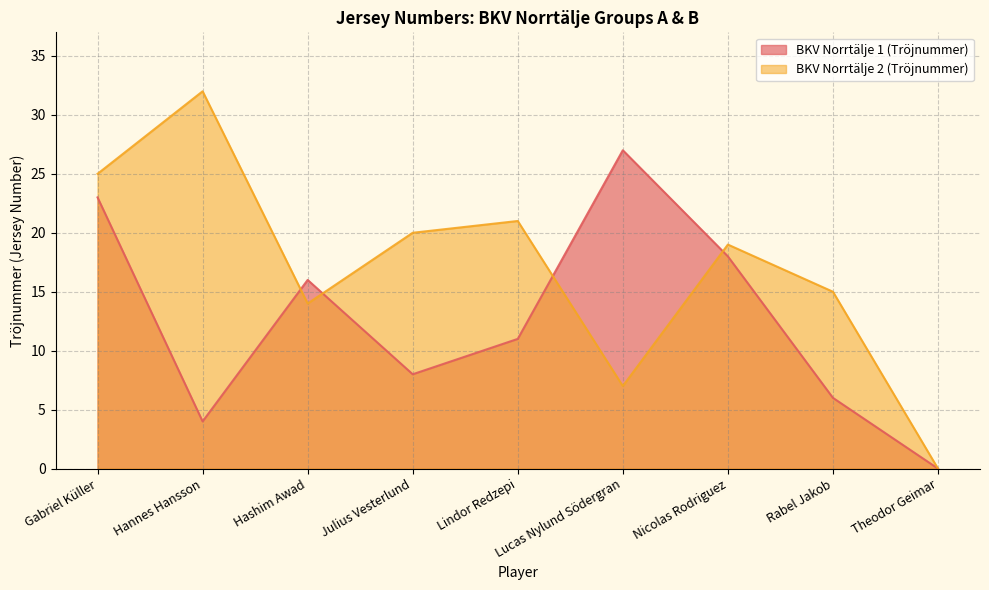

True or false: BKV Norrtälje 1 (Tröjnummer) has a value of 8 at Julius Vesterlund.

True